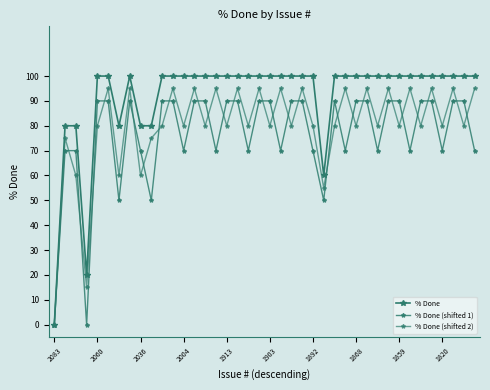

Does the chart have visible grid lines?

No